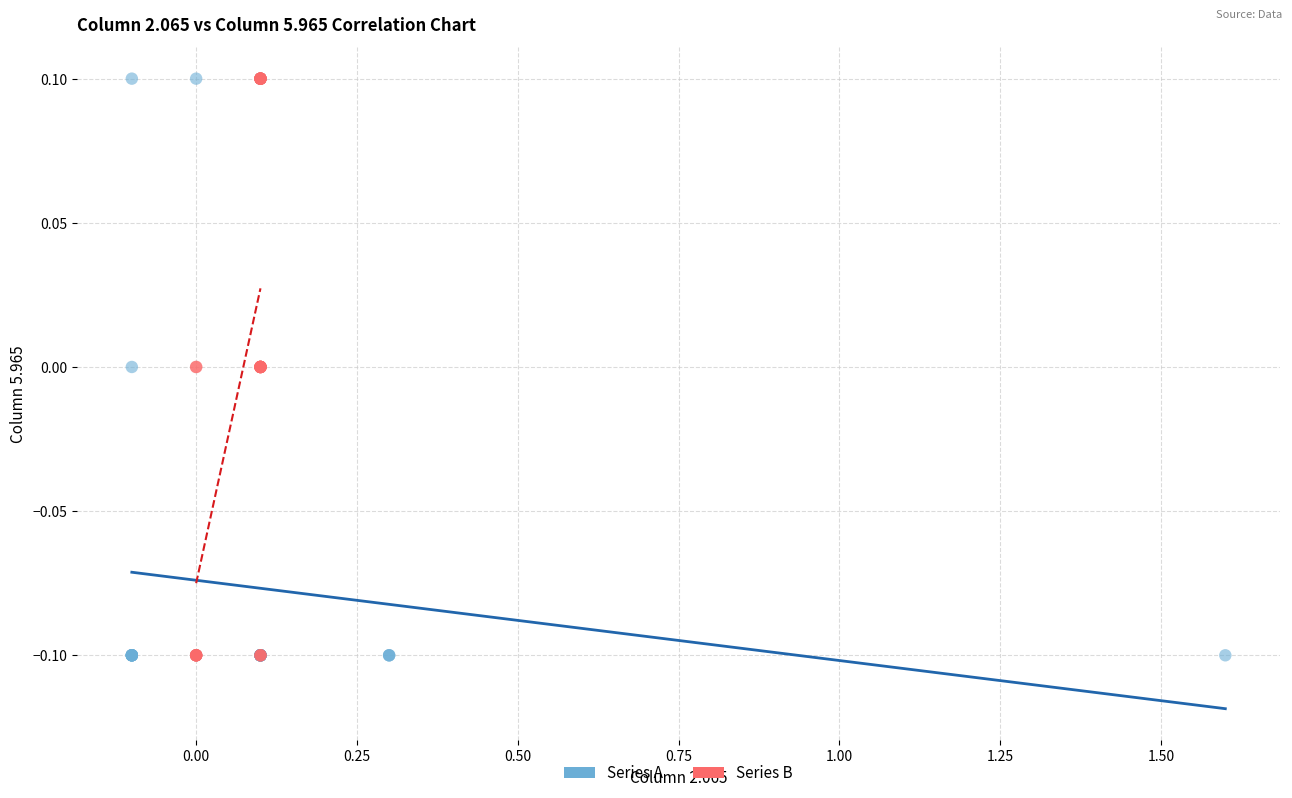

What are all the series names shown in the legend?

Series A, Series B